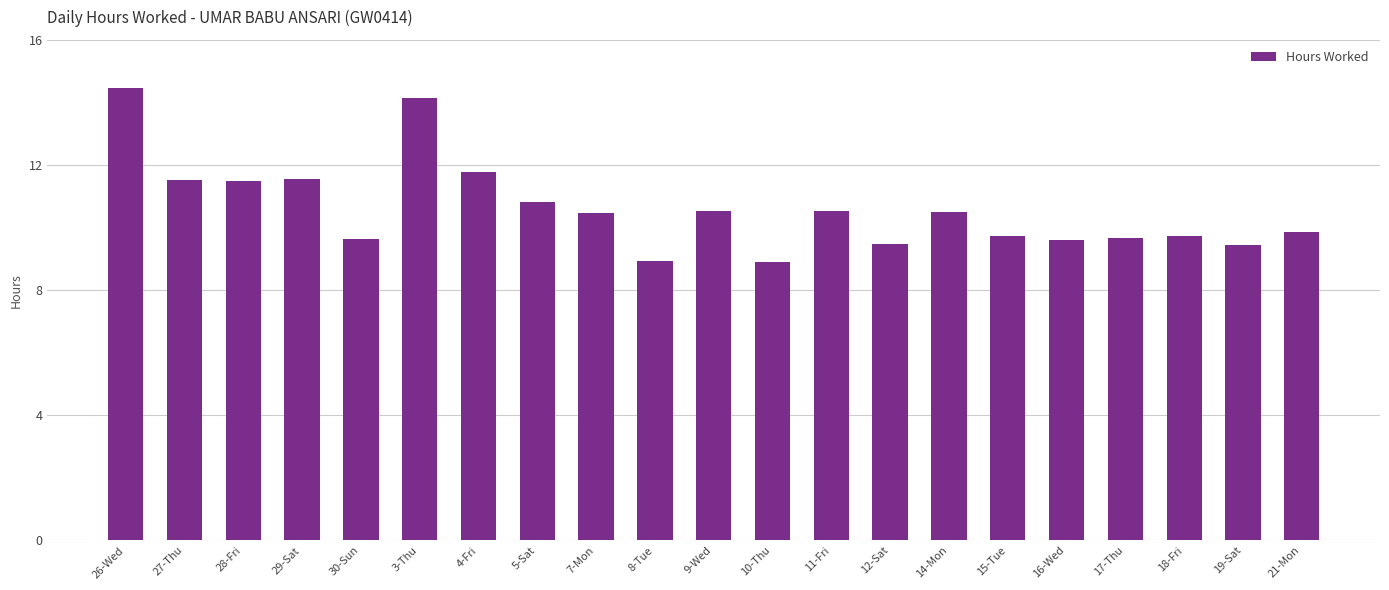

Read the value at 27-Thu.

11.5